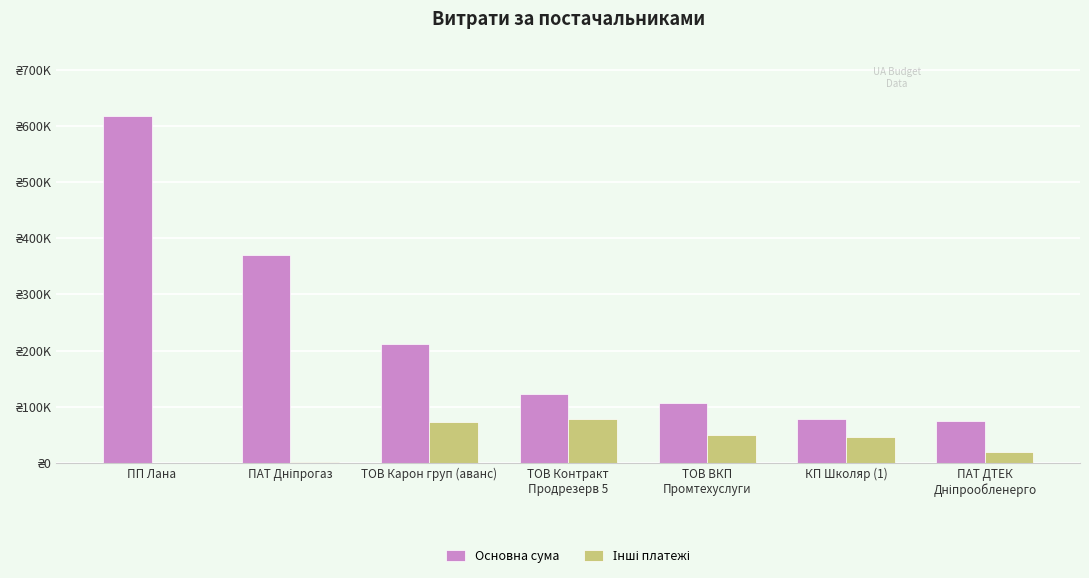

At which category is the sum across all series the highest?

ПП Лана